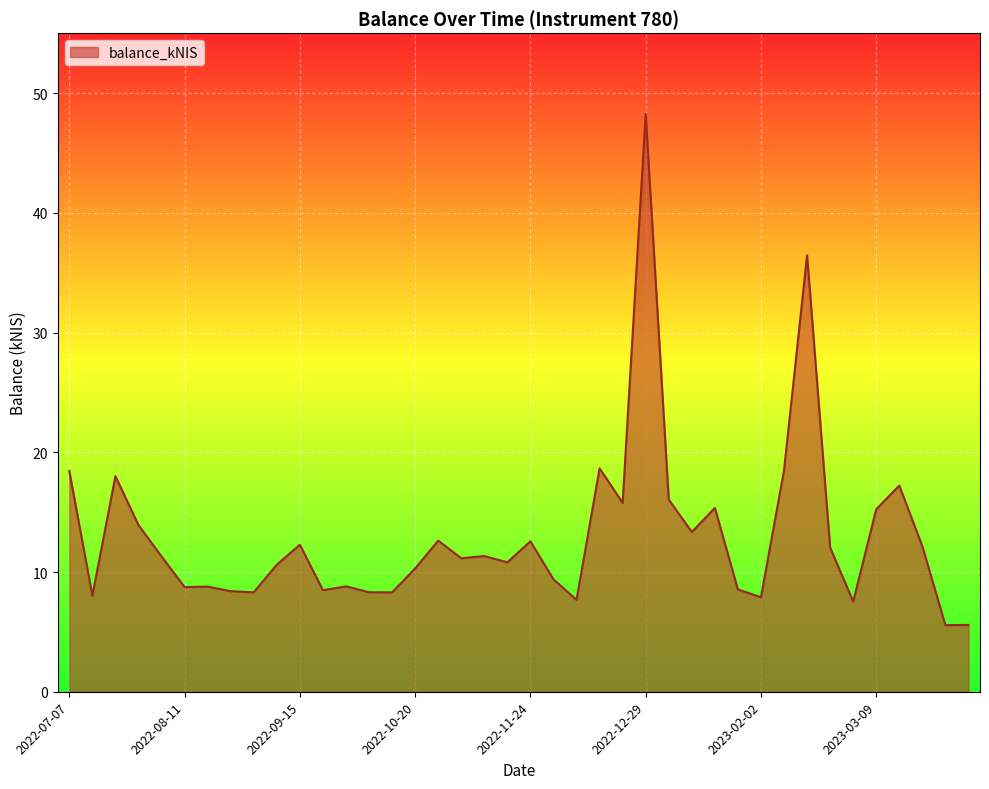

What is the minimum value shown in the chart?

5.6